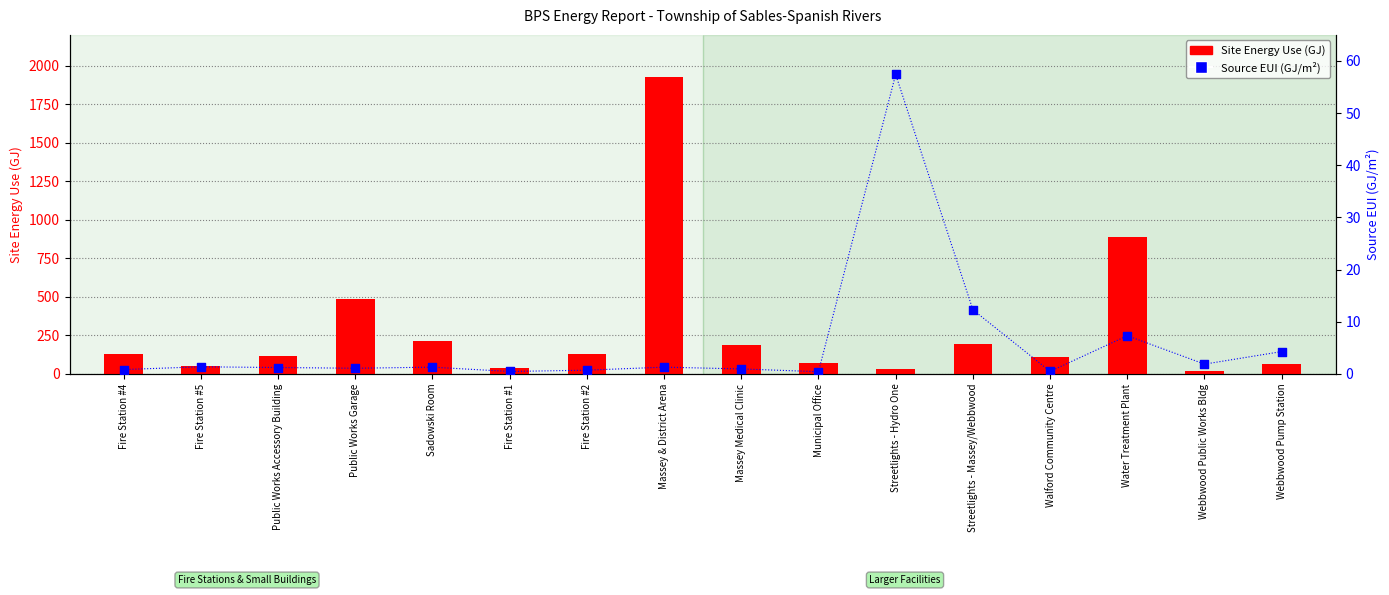

Which series has the widest spread of Y values?

Site Energy Use (GJ)